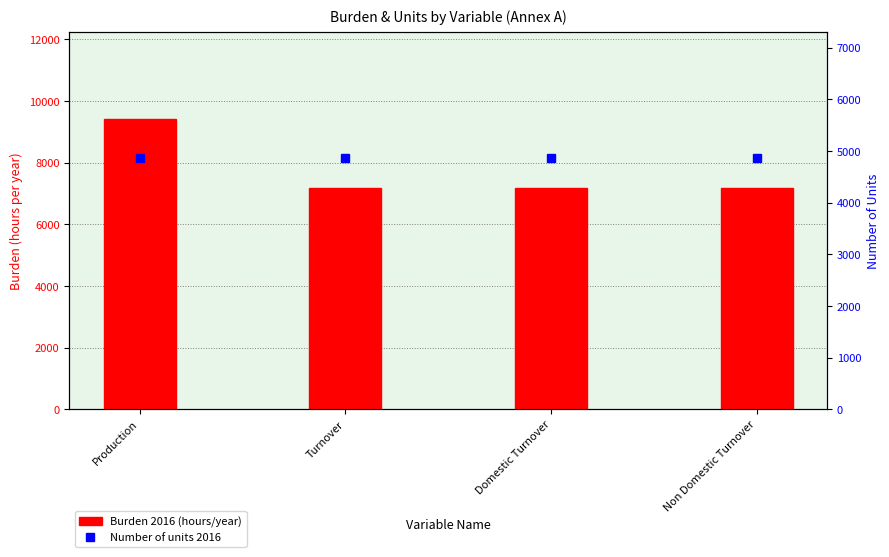

Read the Burden 2016 (hours/year) value at Domestic Turnover.

7188